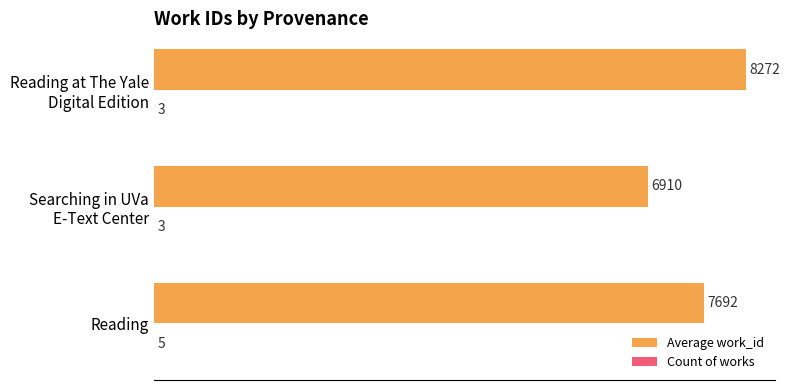

What is the greatest value displayed?

8272